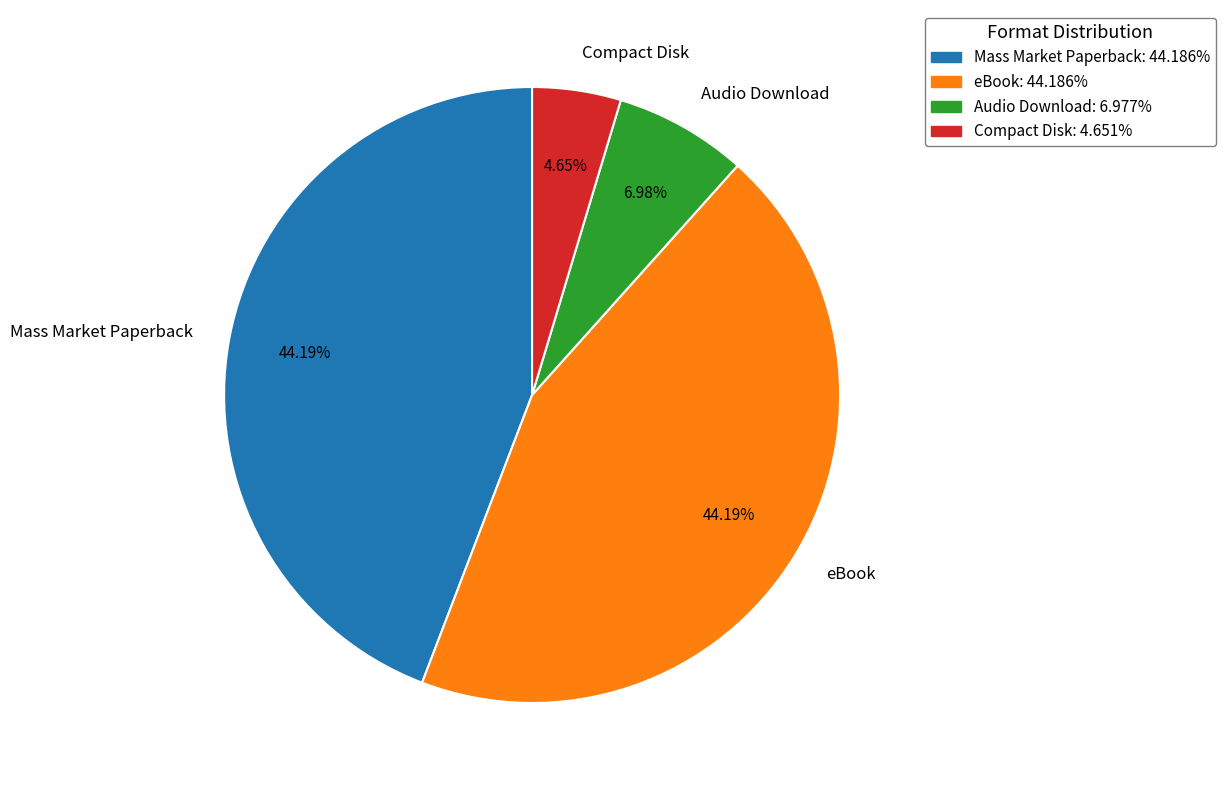

Is there any slice that represents more than half of the pie?

No